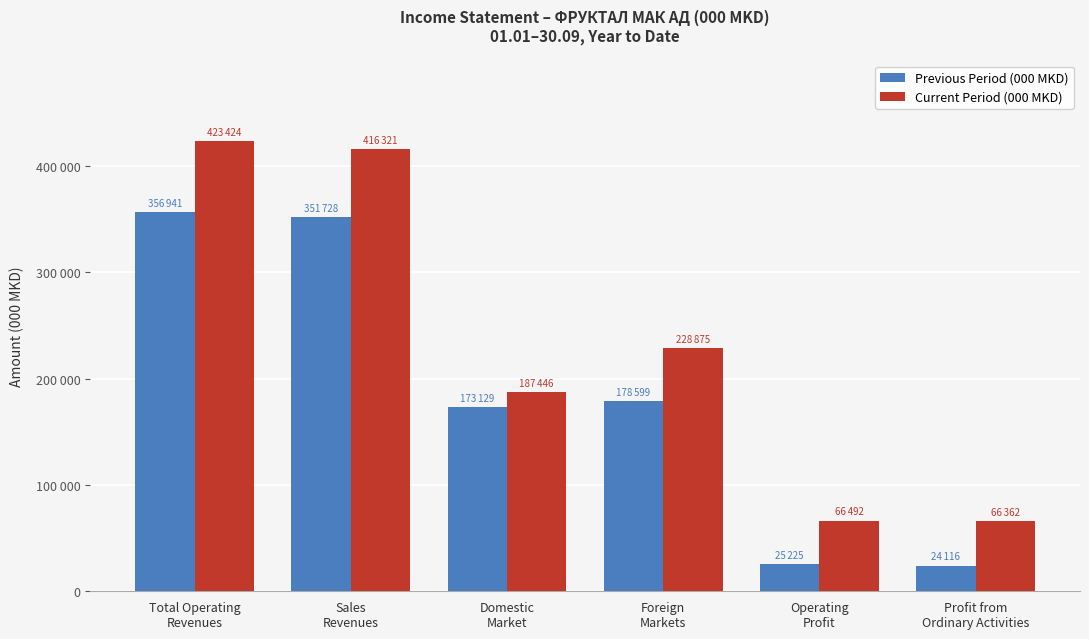

Does the chart contain stacked bars?

No